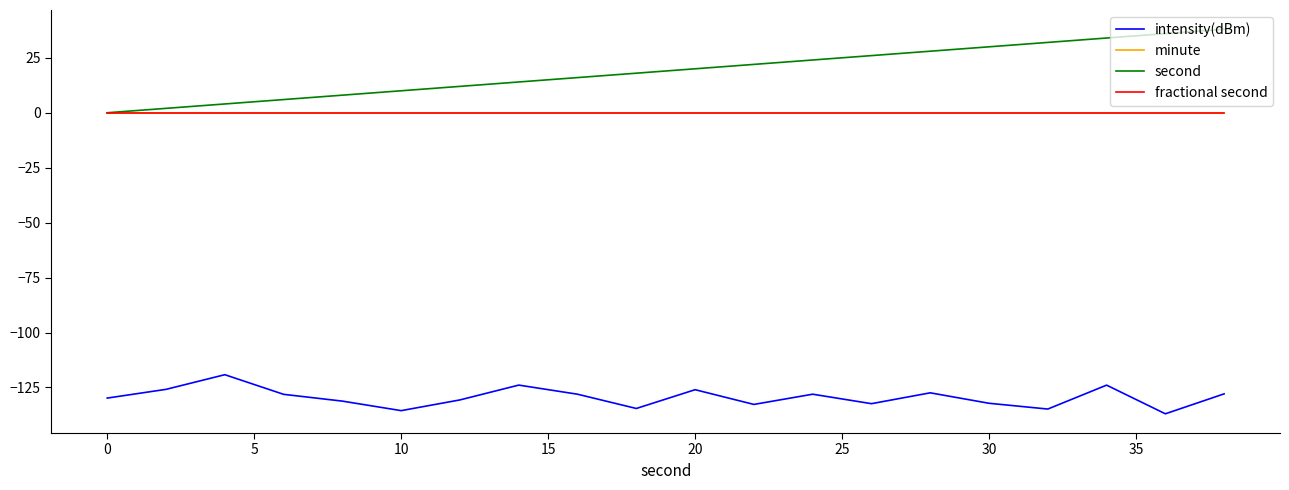

True or false: fractional second and intensity(dBm) intersect in this chart.

False